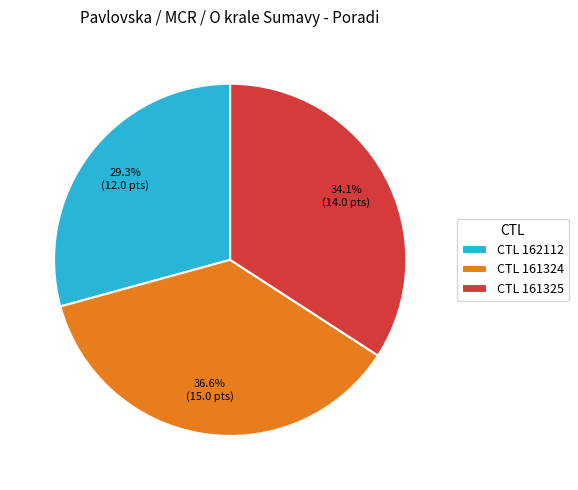

Between CTL 161325 and CTL 162112, which is larger?

CTL 161325